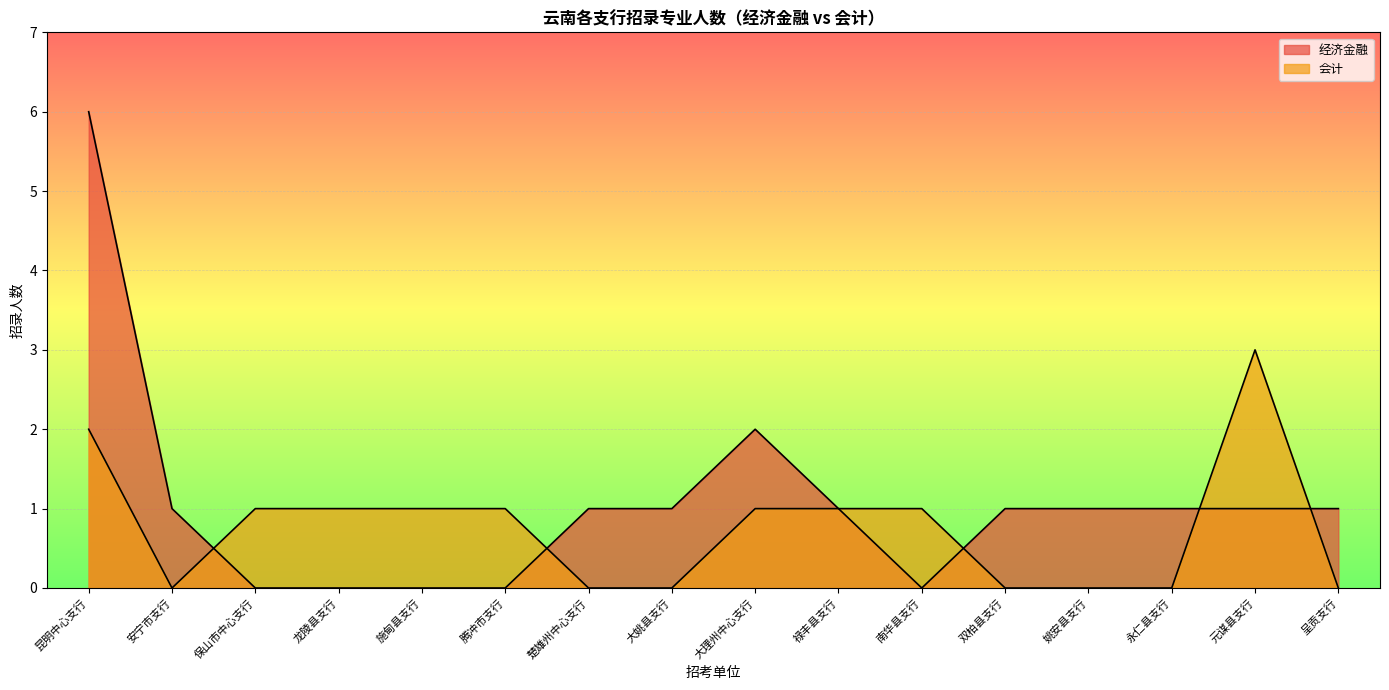

What is the value of the 经济金融 point at the 2nd from the left?

1